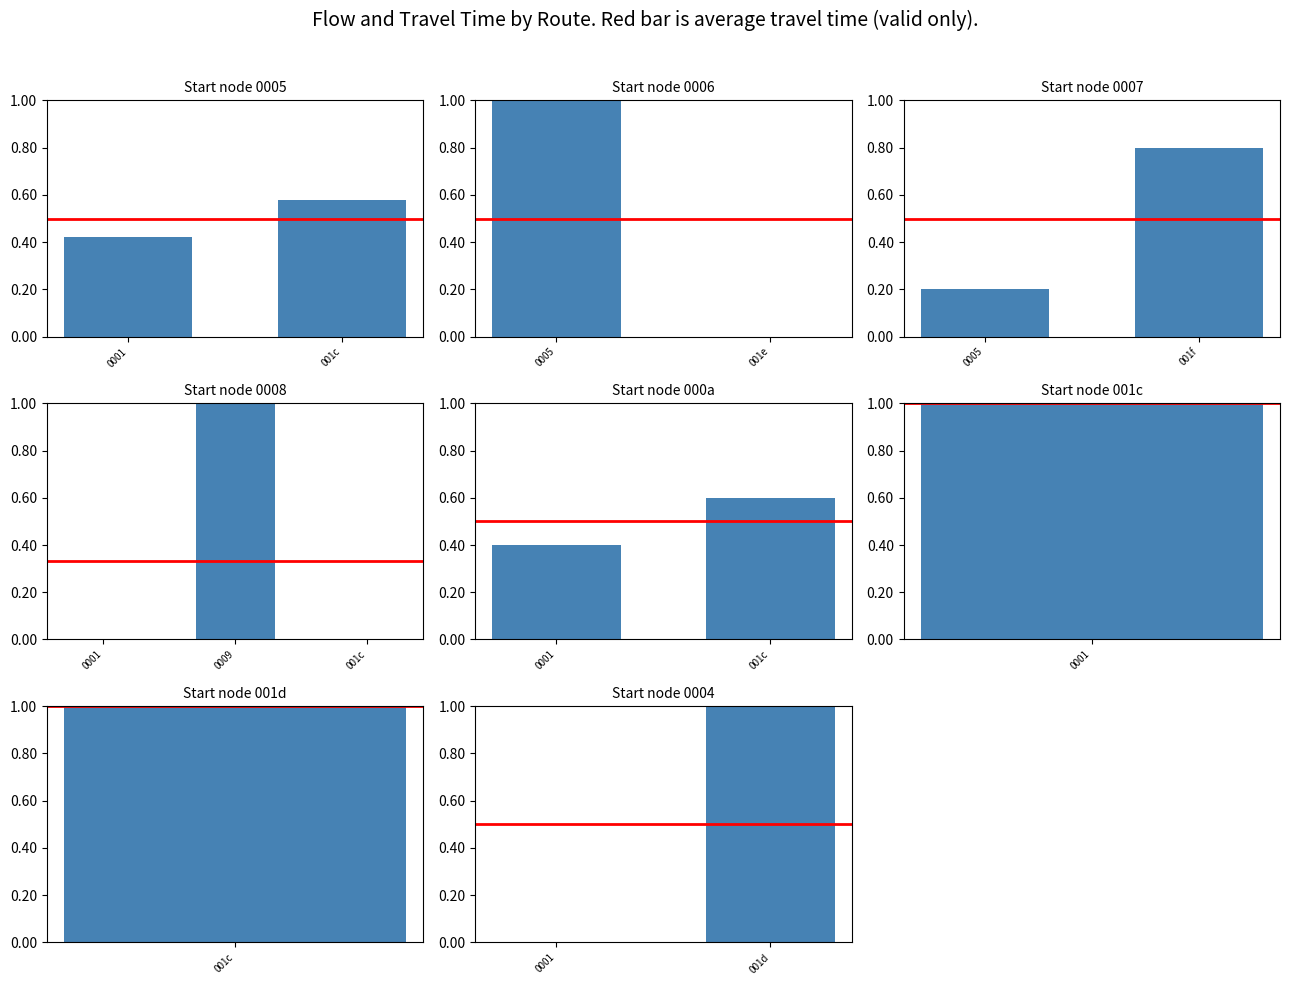

Which series has the widest spread of values?

flow (normalized)